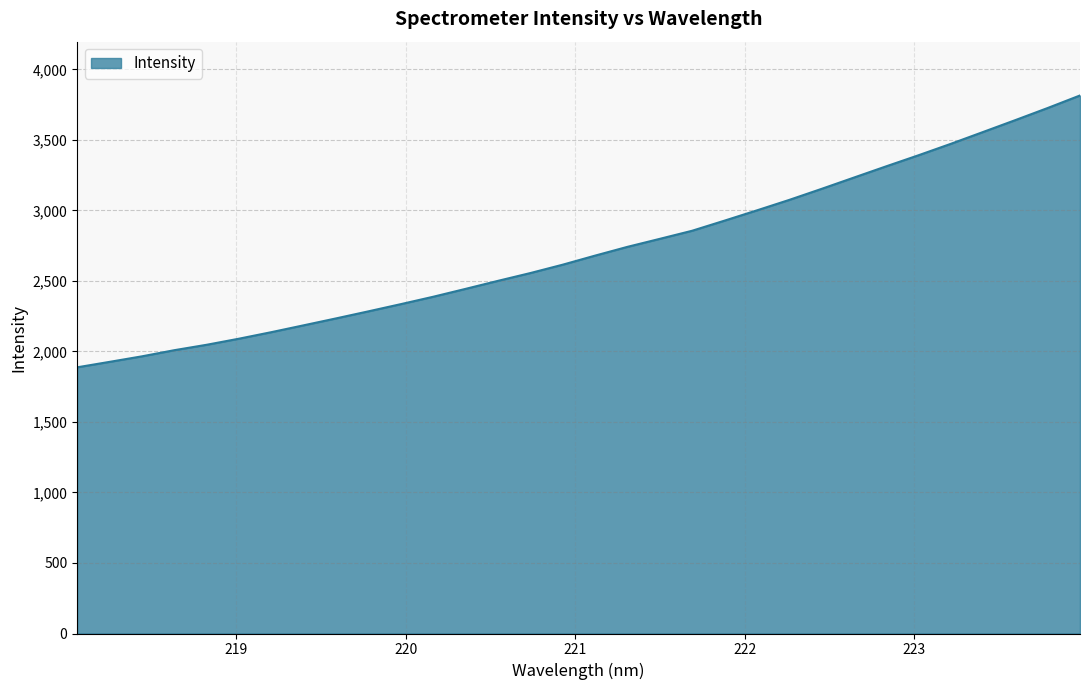

What is the smallest value displayed?

1887.6